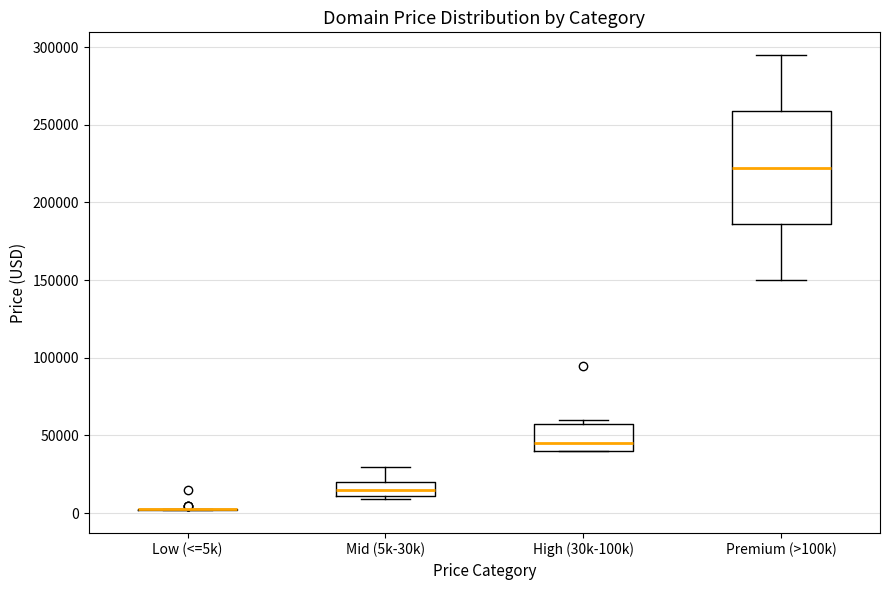

Reading left to right, transcribe this box plot: for each box, give where its median line is, the range the box spans, and where its two whiskers end, as read against the y-axis. The values are not printed on the chart, so give them approximately, as read against the axis.

Low (<=5k): box collapsed to a line at 5000, whiskers 0 to 5000
Mid (5k-30k): median 15000, box 10000 to 20000, whiskers 10000 (just below the box's lower edge) to 30000
High (30k-100k): median 45000, box 40000 to 55000, whiskers 40000 to 60000
Premium (>100k): median 220000, box 185000 to 260000, whiskers 150000 to 295000